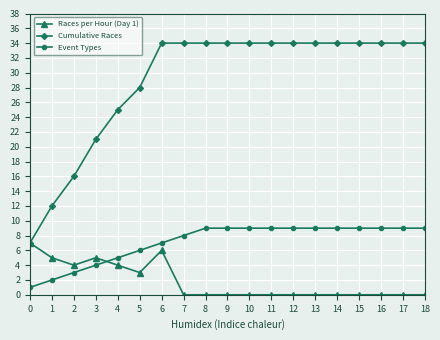

How many data points does each series have?

19